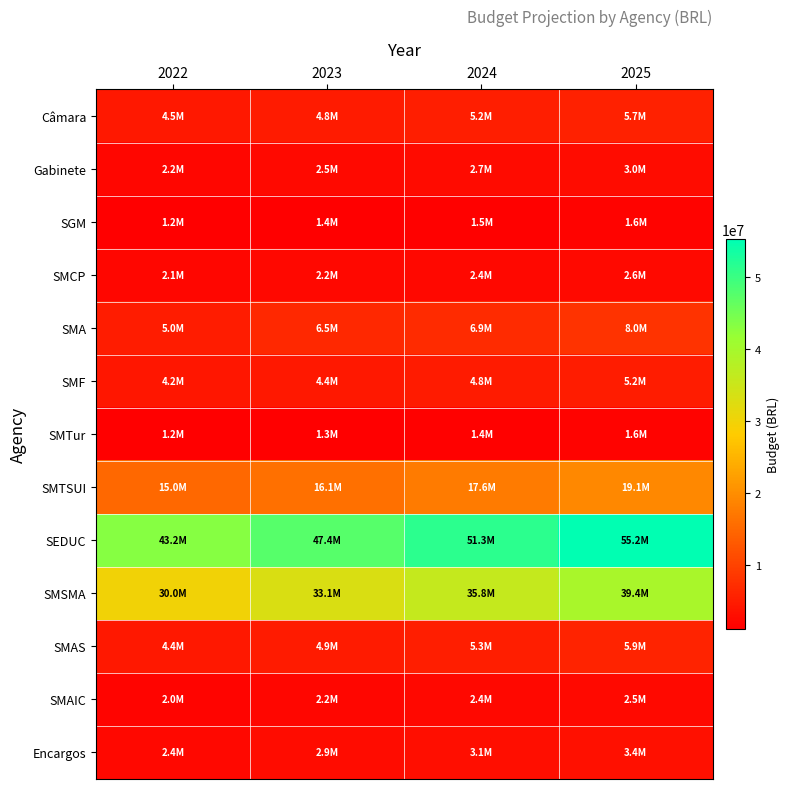

Between 2024 and 2025, which is larger?

2025